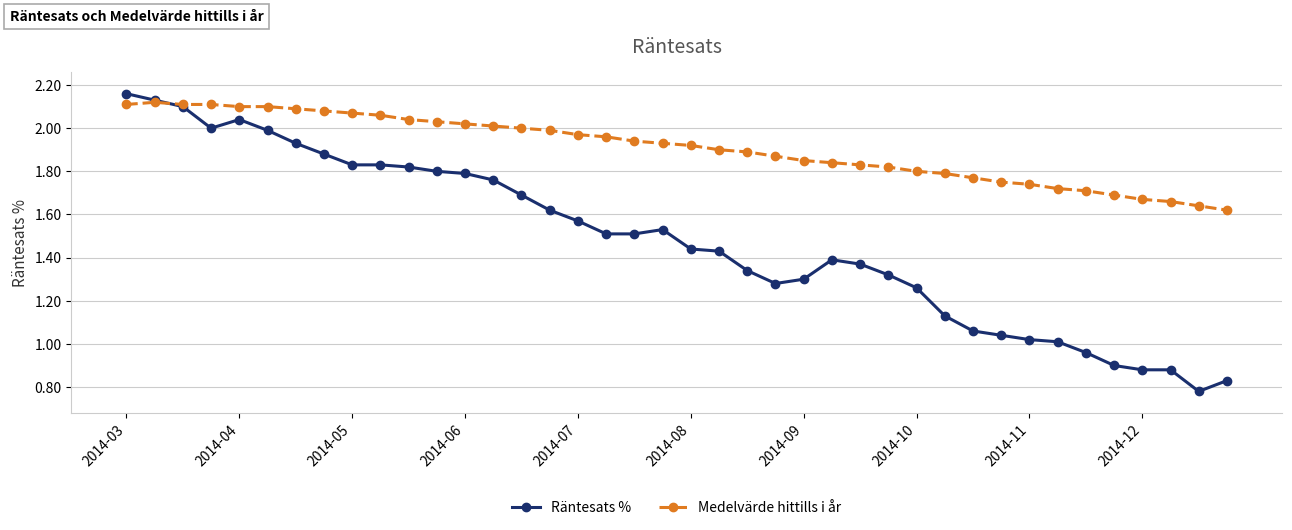

What are all the series names shown in the legend?

Räntesats %, Medelvärde hittills i år